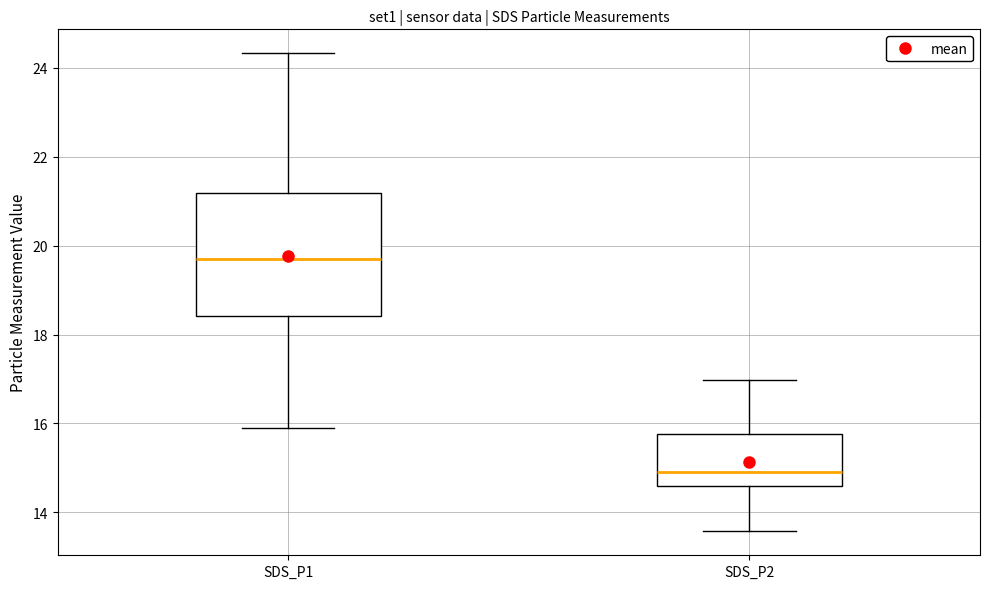

Comparing the boxes themselves (not the whiskers), which one is the tallest?

SDS_P1